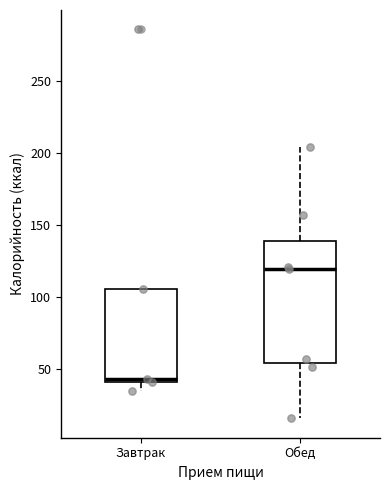

Which box is the tallest, from its lower edge to its upper edge?

Обед